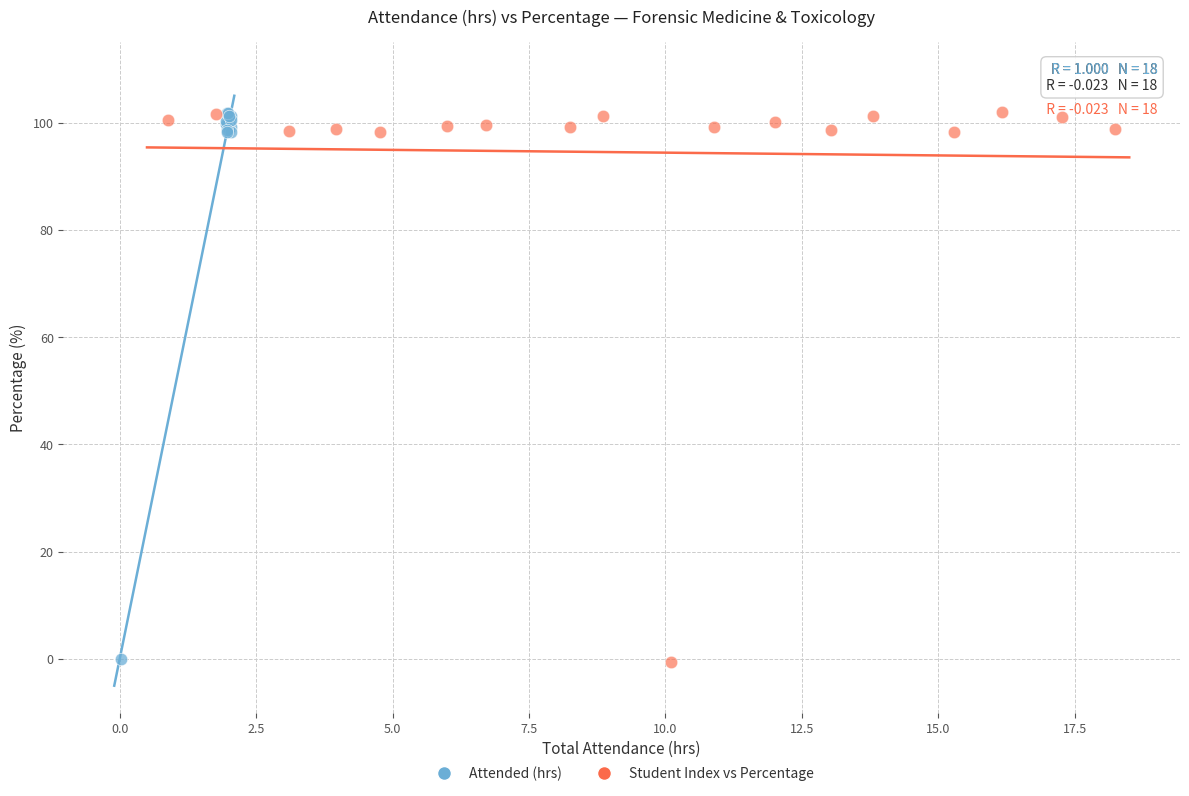

What are all the series names shown in the legend?

Attended (hrs), Student Index vs Percentage